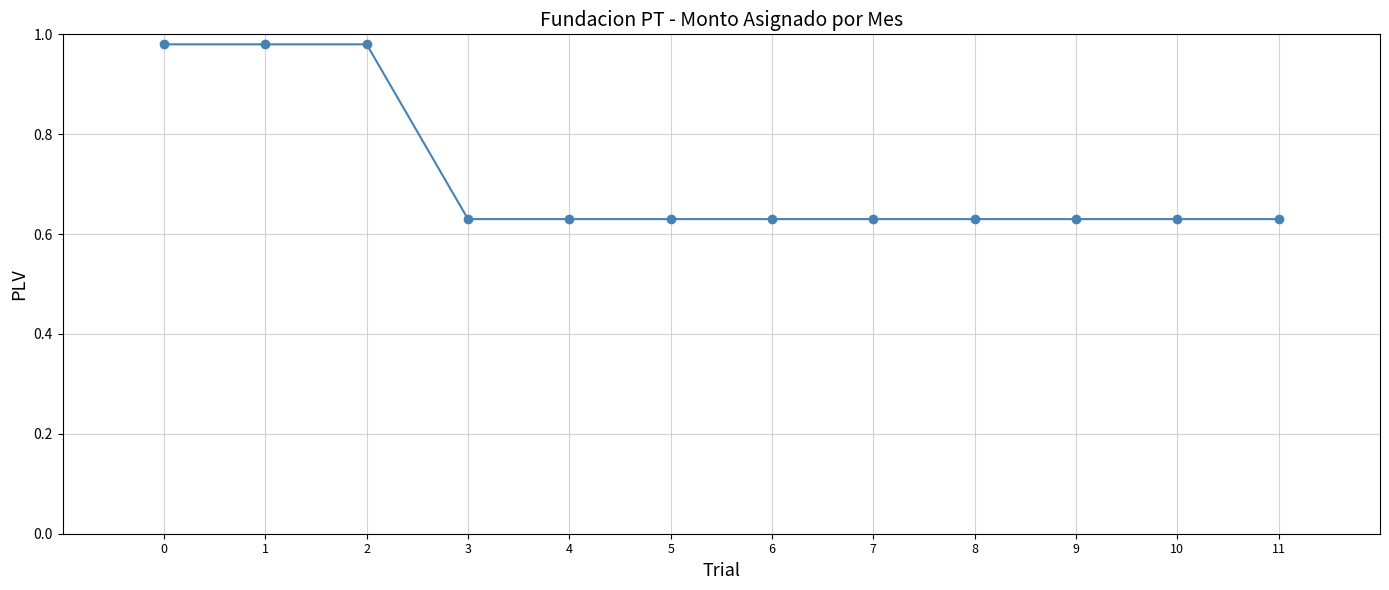

The value at 11 is 0.4. True or false?

False